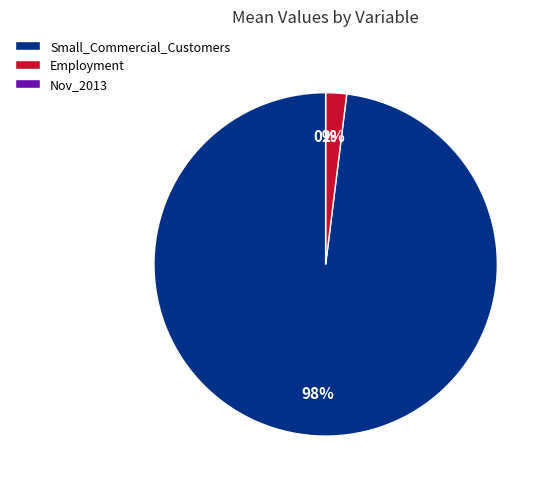

To the nearest percent, what is the combined percentage of Small_Commercial_Customers and Nov_2013?

98%